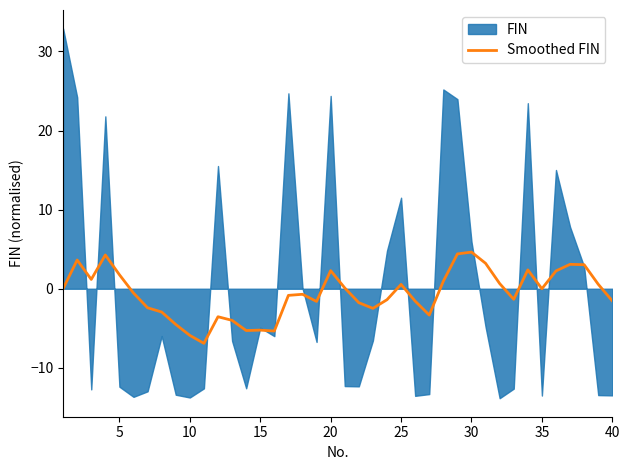

What is the value of the 30th point from the left?

4.6